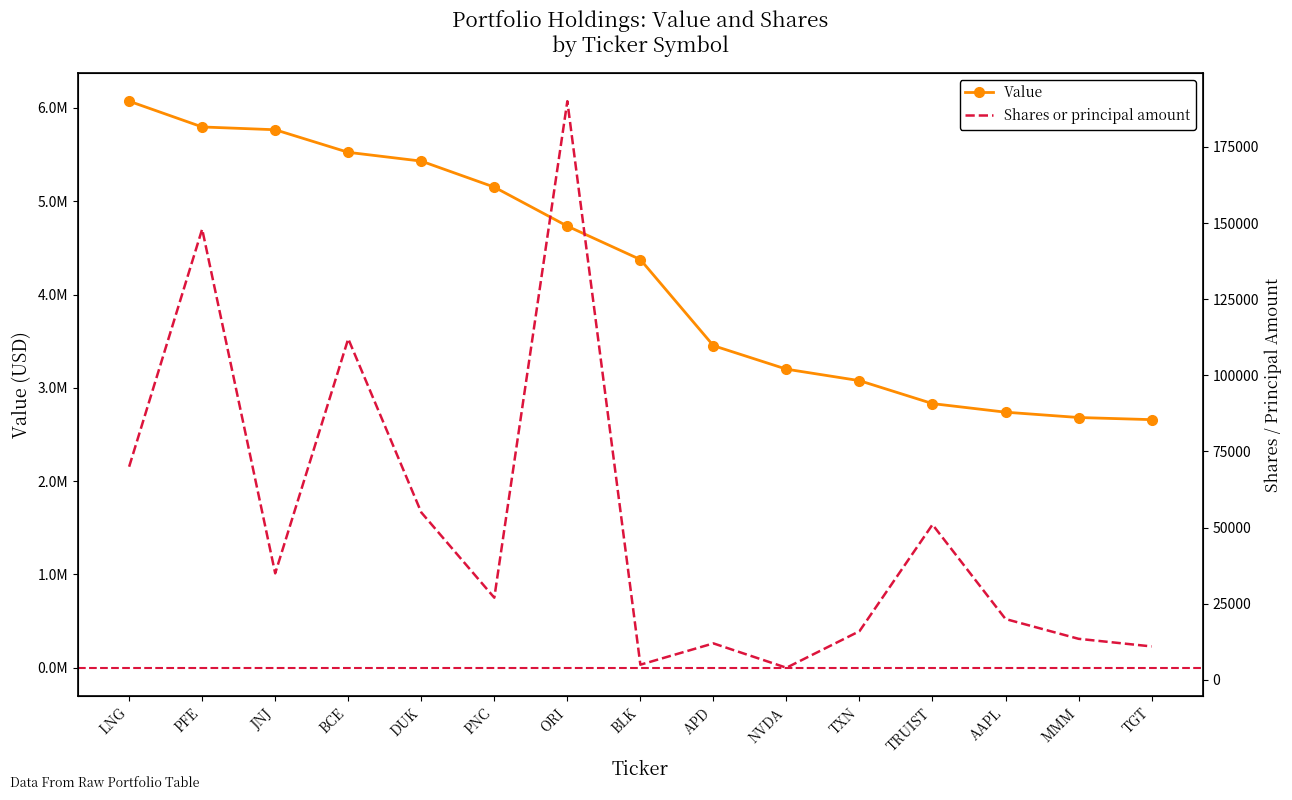

Which series has the largest total across all categories?

Value